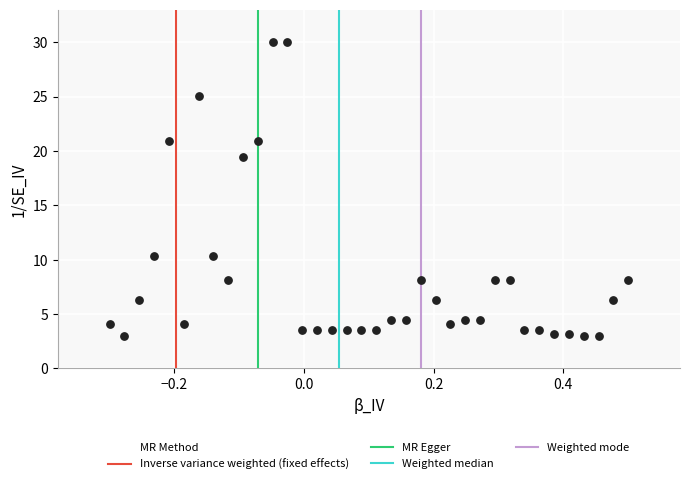

What Y value in the scatter plot is closest to 16?

19.4